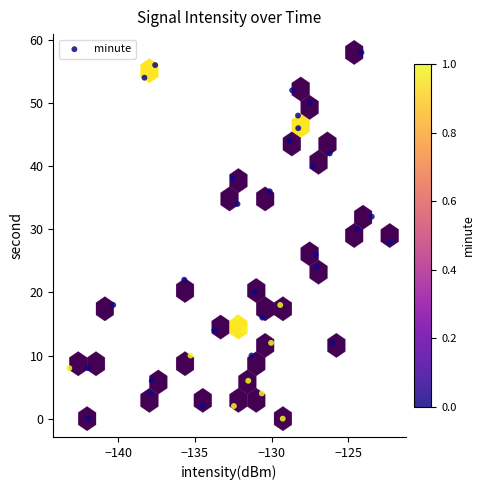

How many points are shown in the scatter plot?

40